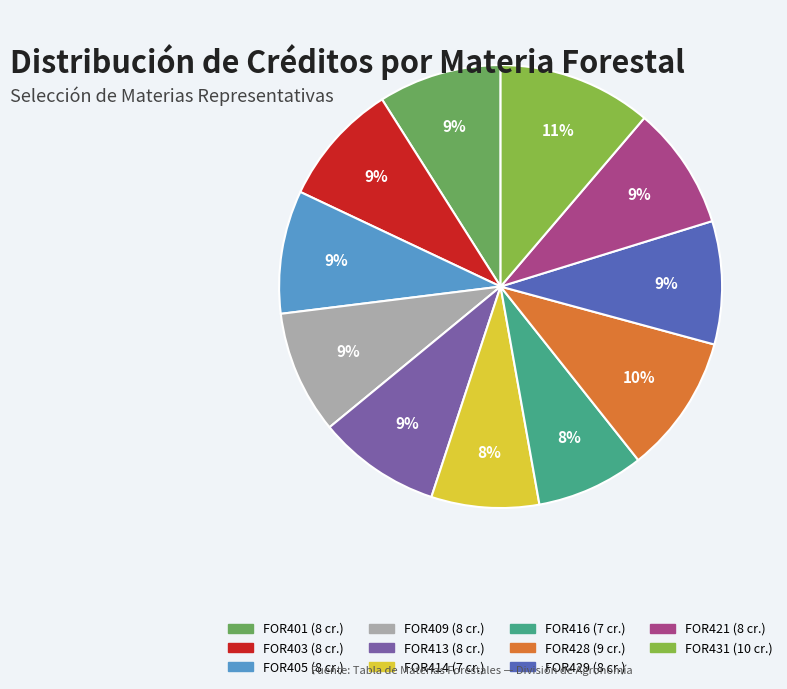

To the nearest percent, what is the difference between the largest and smallest slice percentages?

3%